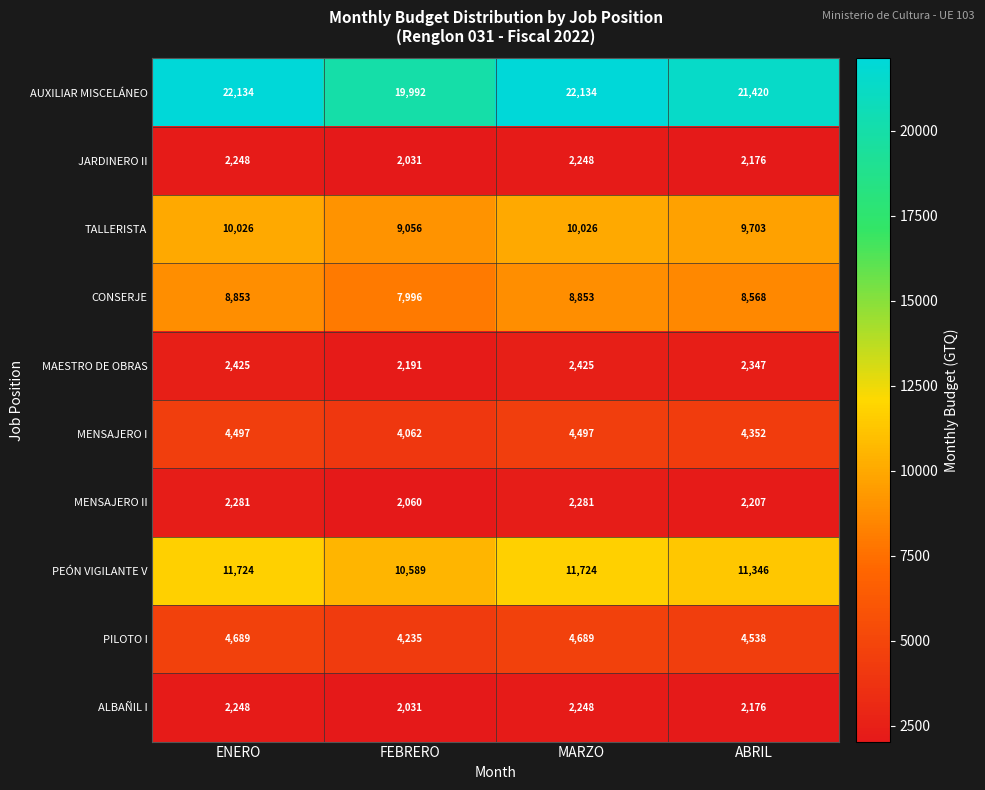

How many CONSERJE values are between 8568 and 8853?

3